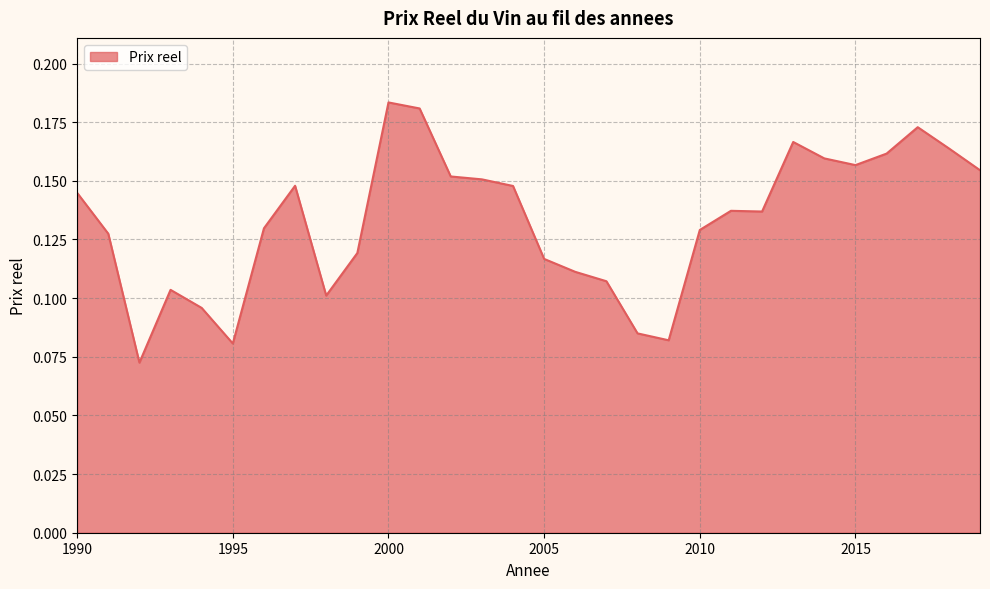

What is the difference between the maximum and minimum values?

0.1